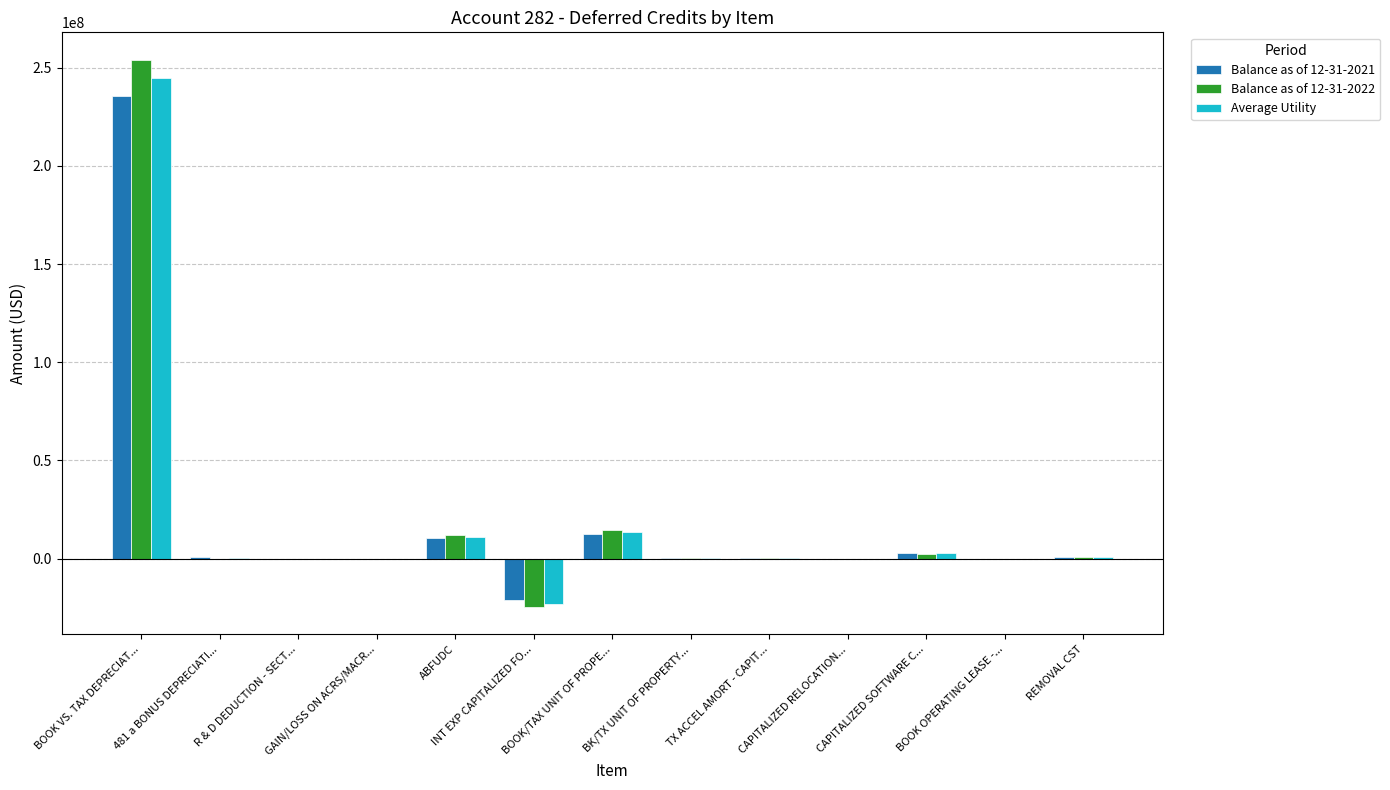

What is the sum of all Balance as of 12-31-2021 values?

242534630.6